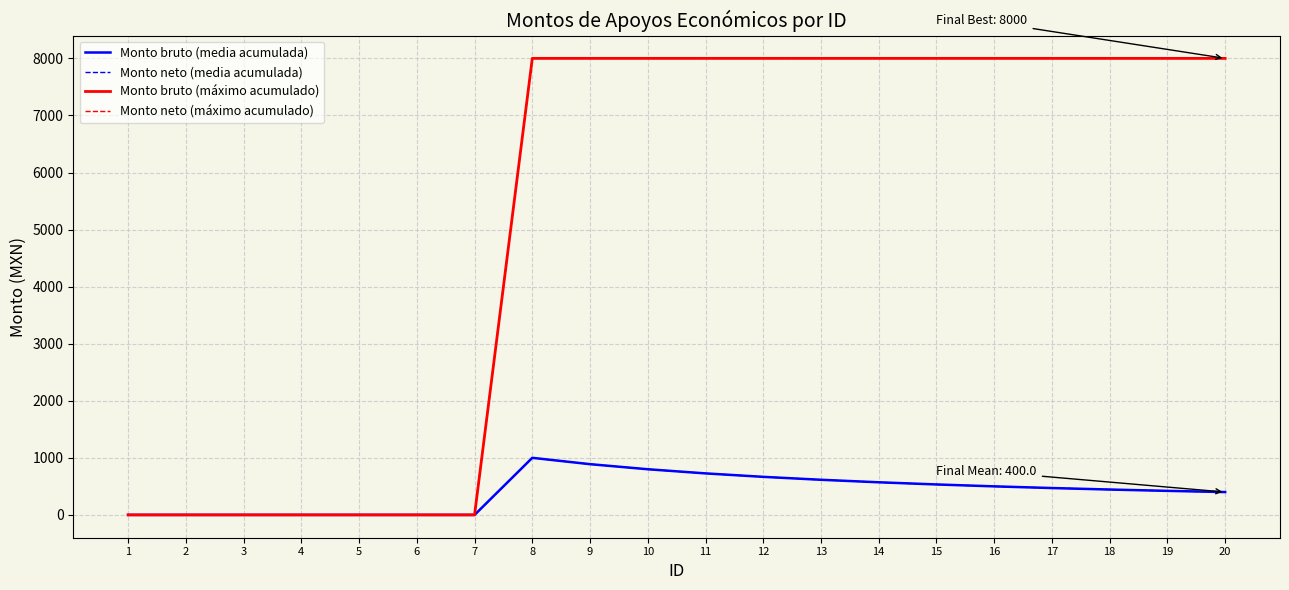

Does the chart have visible grid lines?

Yes